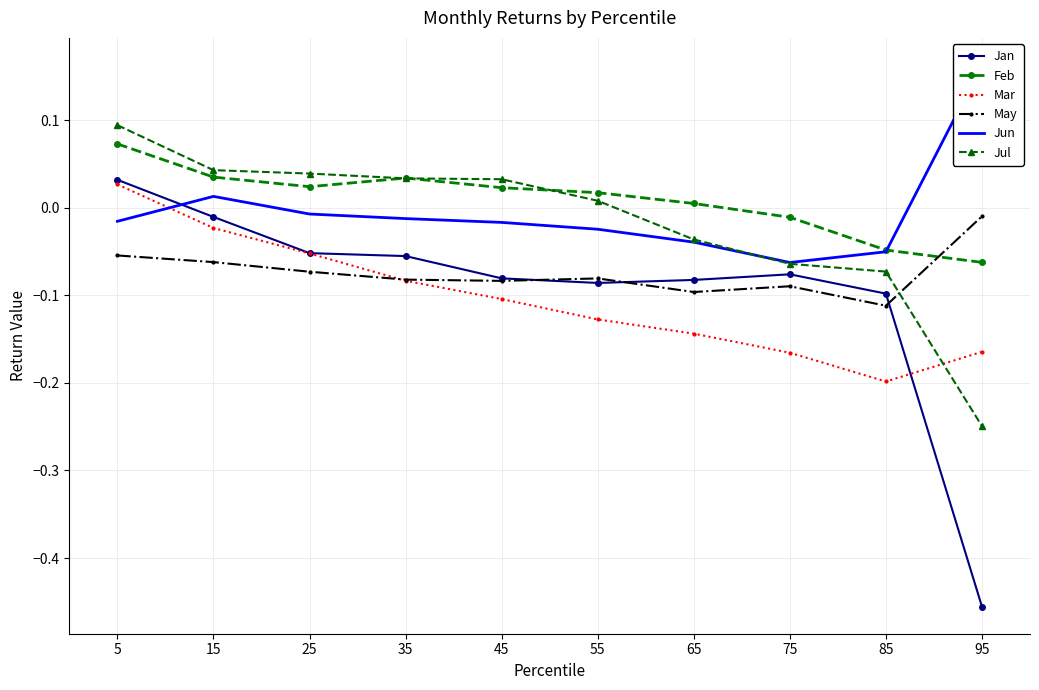

How many positive values does the Jun series have?

2